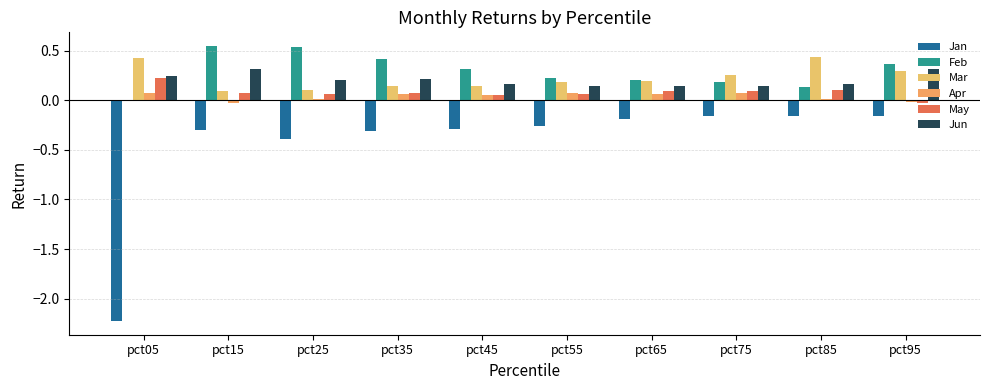

How many data points in May are above 0?

9